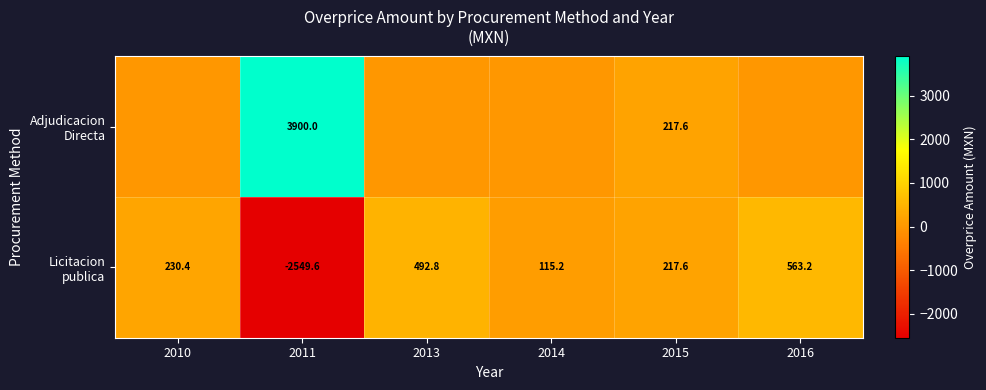

What is the total value across all series at 2015?

435.2